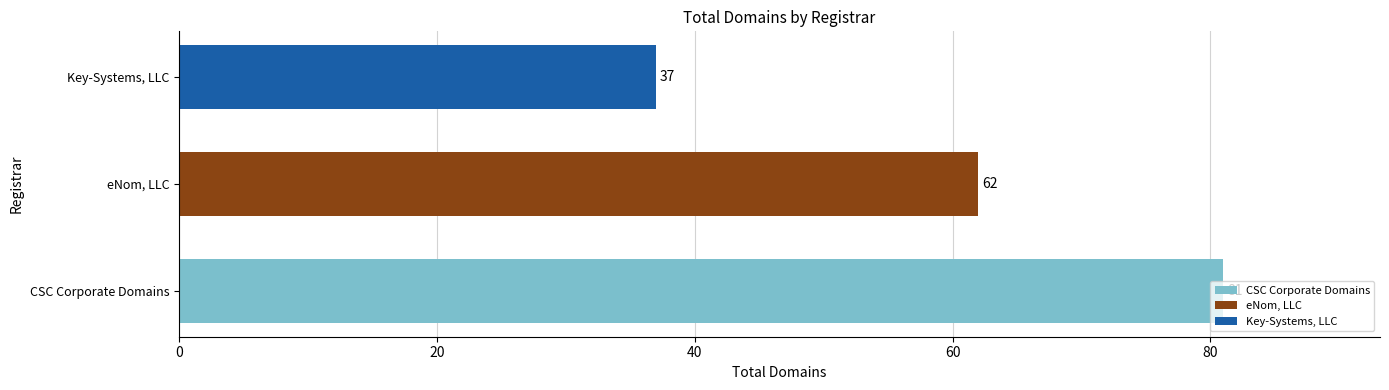

True or false: the data shows 81 at CSC Corporate Domains.

True